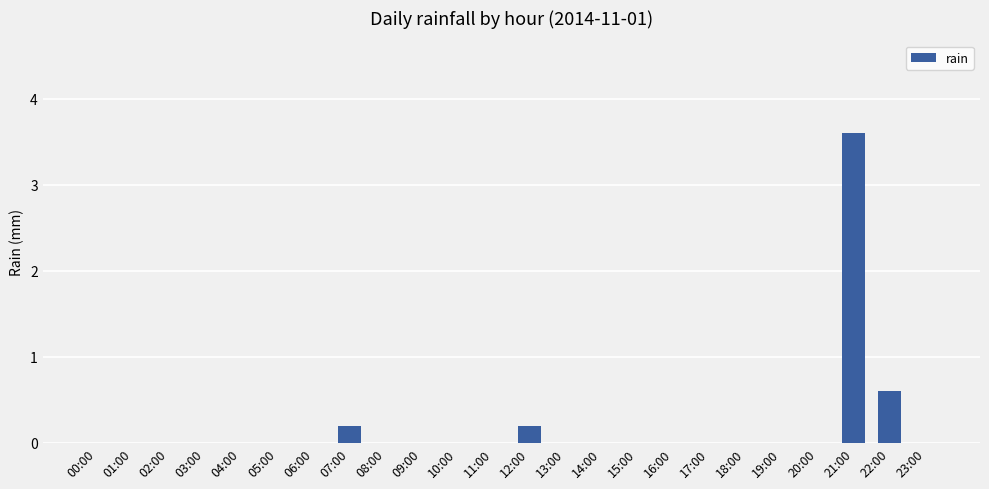

The value at 17:00 is 1.1. True or false?

False